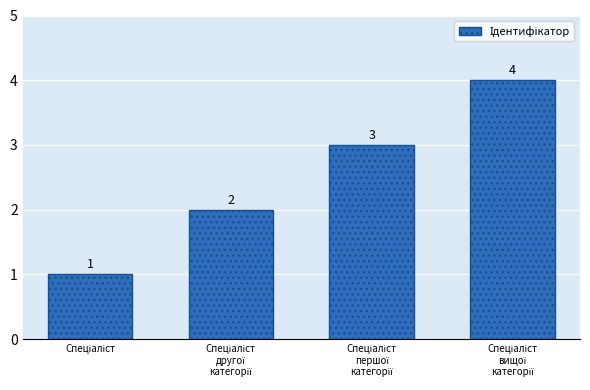

Count the number of categories in the chart.

4